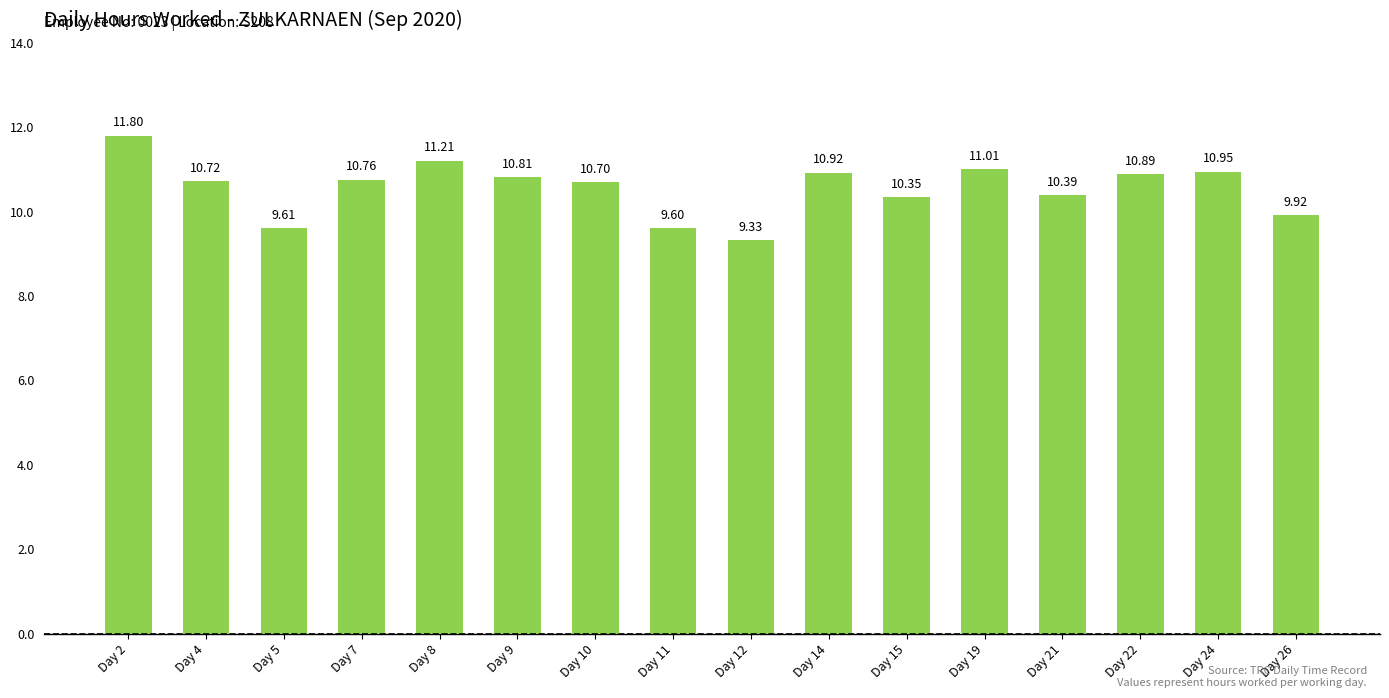

What is the average value?

10.6